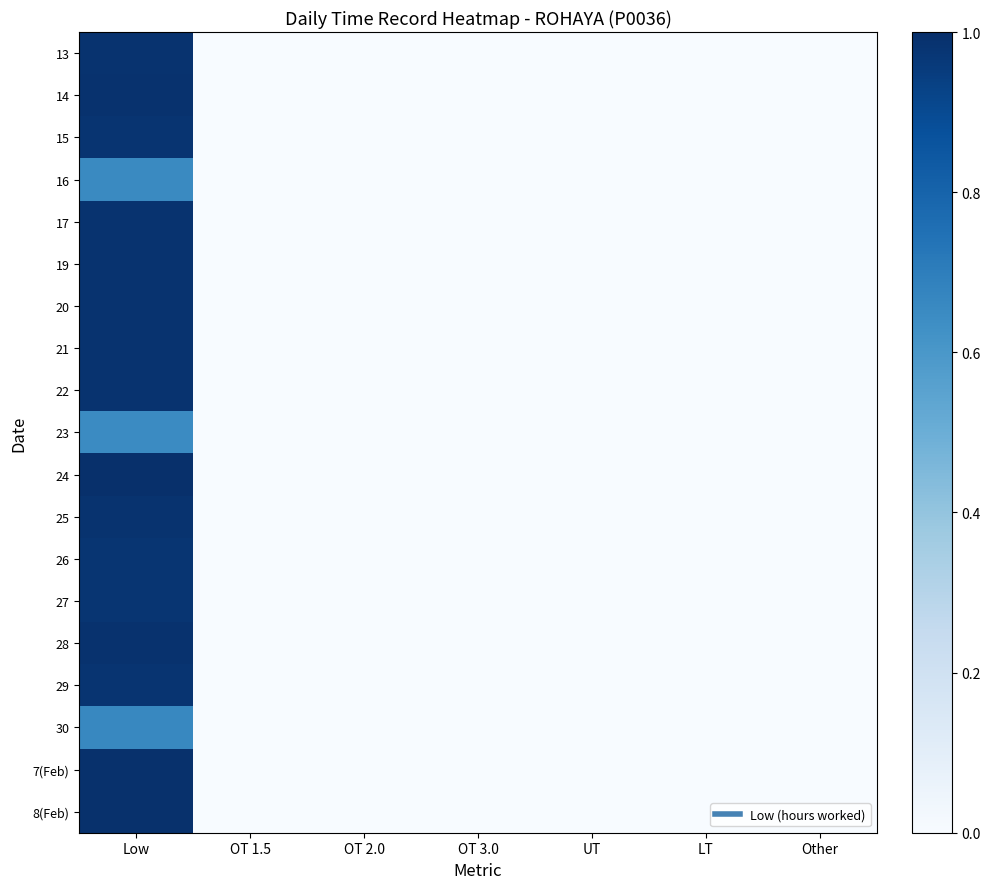

Rank the series by their maximum value, from lowest to highest.

23, 16, 30, 26, 27, 15, 29, 13, 19, 22, 25, 17, 20, 21, 14, 28, 7(Feb), 8(Feb), 24